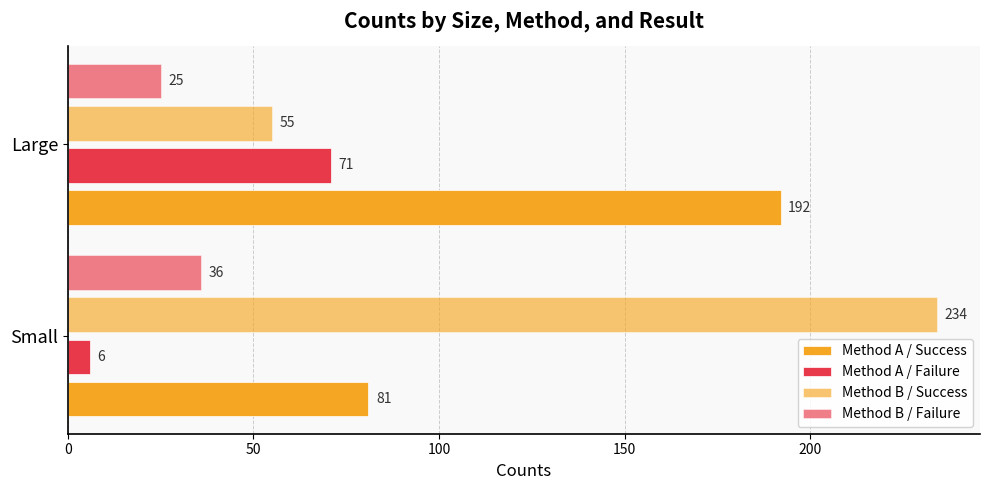

How many data points in Method B / Success are less than 234?

1